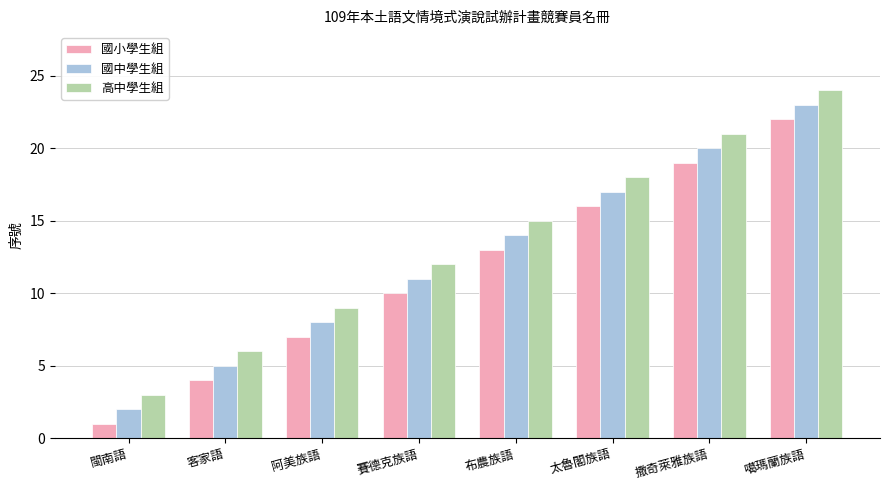

What position from the left is 布農族語?

5